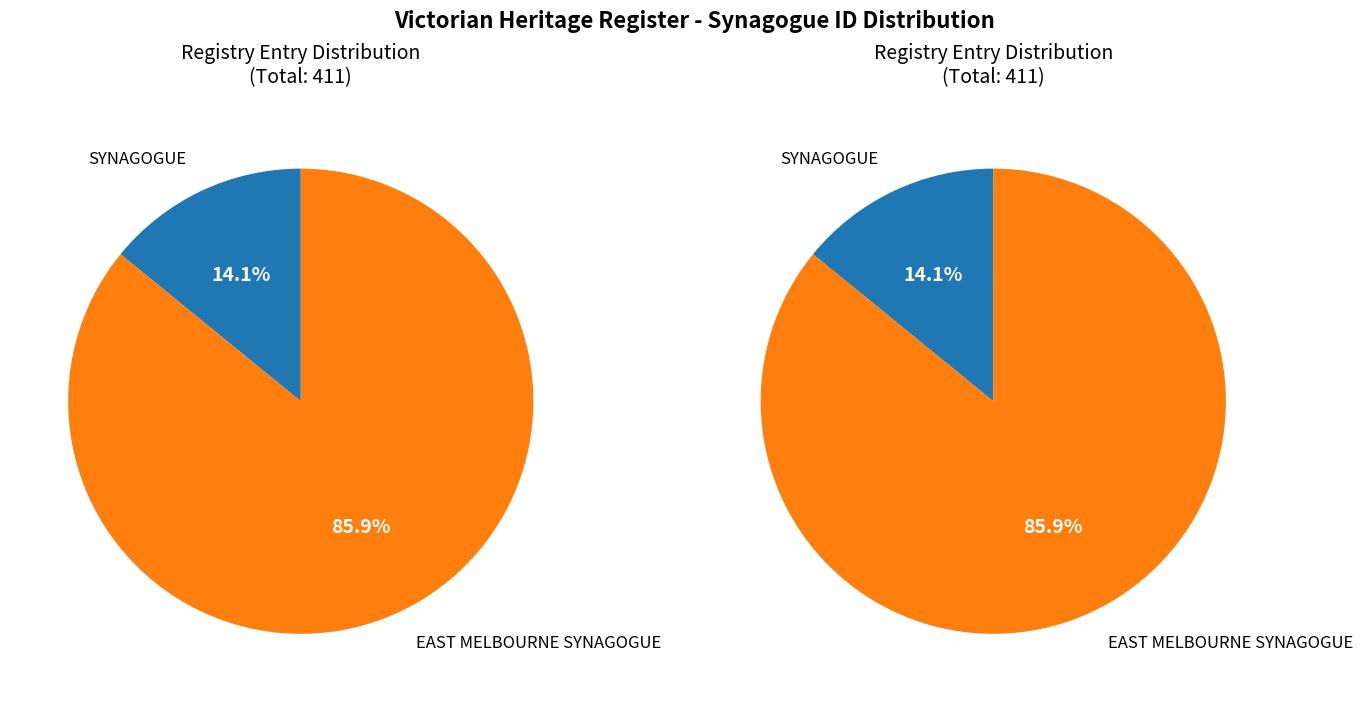

What percentage is the EAST MELBOURNE SYNAGOGUE slice, to the nearest percent?

86%